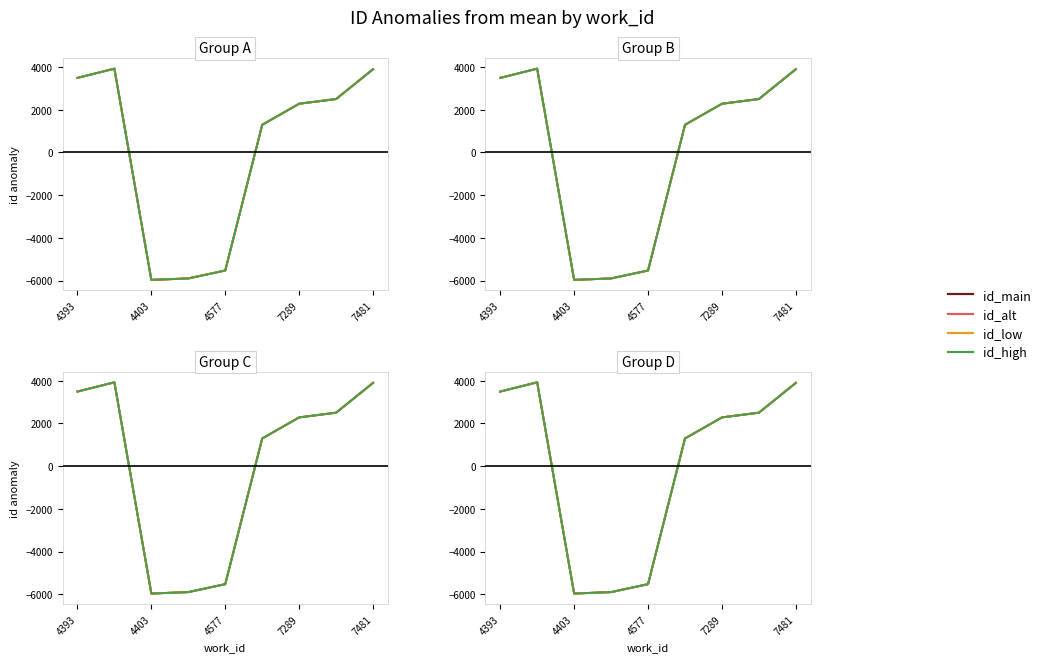

Reading left to right, list all the values displayed in this chart.

id_main: 3492.2	3925.2	-5967.8	-5900.8	-5528.8	1295.2	2282.2	2502.2	3900.2
id_alt: 3492.1	3925.1	-5967.9	-5900.9	-5528.9	1295.1	2282.1	2503.1	3900.1
id_low: 3492.2	3925.2	-5967.8	-5900.8	-5528.8	1295.2	2282.2	2502.2	3900.2
id_high: 3492.1	3925.1	-5967.9	-5900.9	-5528.9	1295.1	2282.1	2503.1	3900.1